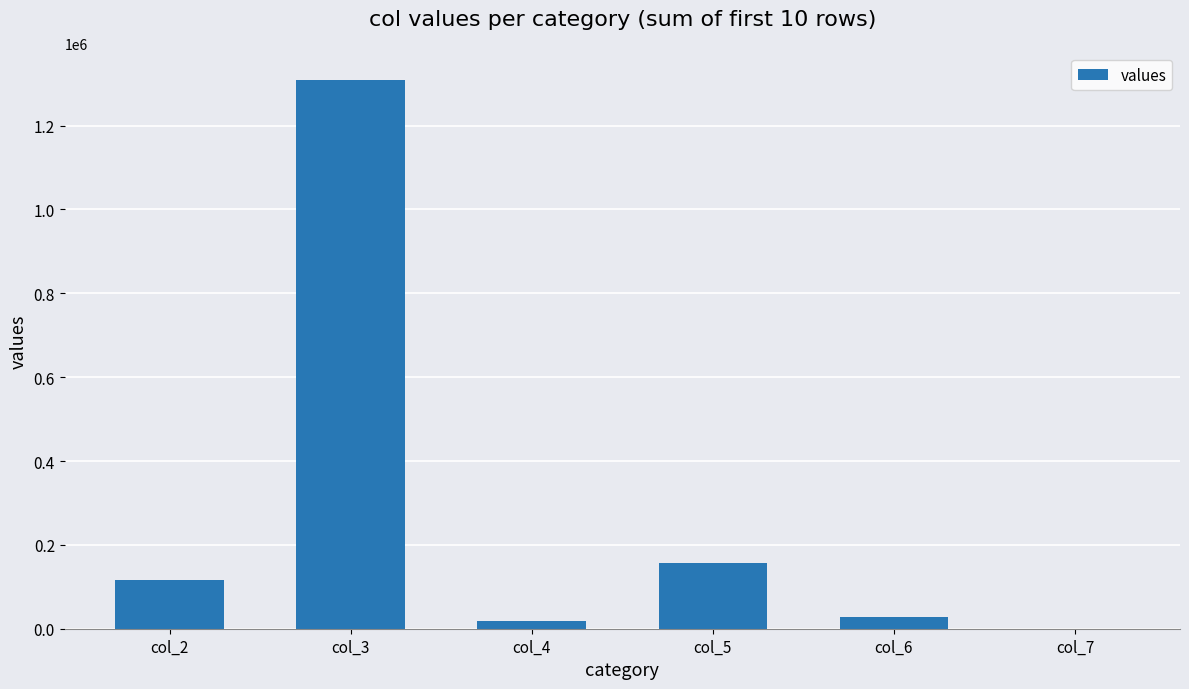

Reading left to right, transcribe all the data shown in this chart.

col_2=115965	col_3=1308394	col_4=17619	col_5=155842	col_6=28806	col_7=511